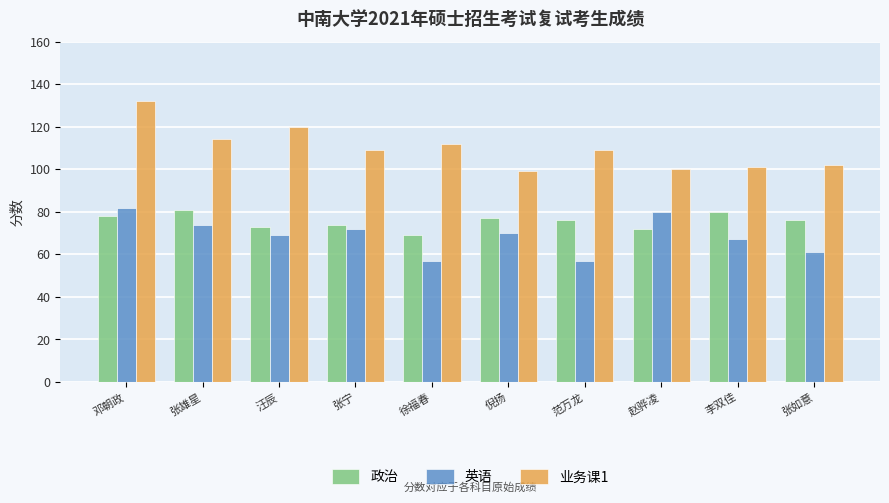

What is the difference between the maximum and minimum values in the 政治 series?

12